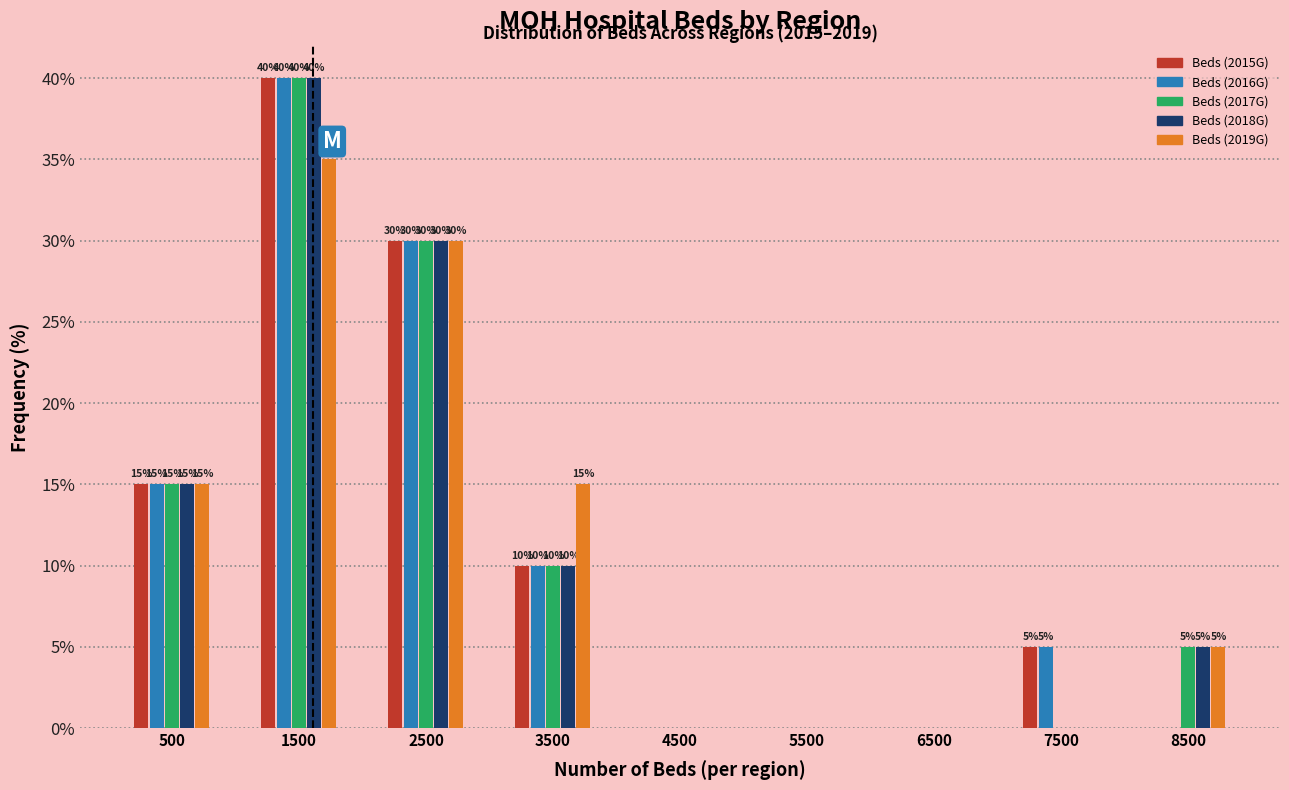

In the Beds (2016G) series, which range on the x-axis has the tallest bar?

1000 to 2000